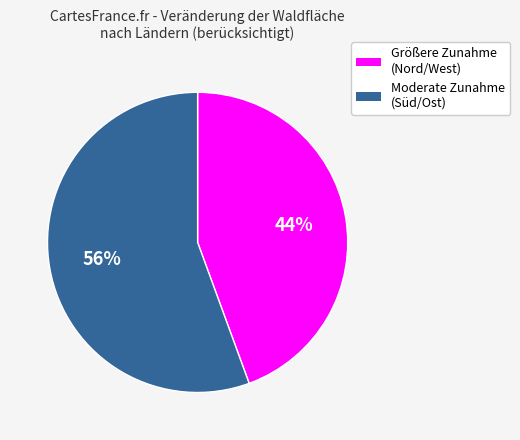

Which category has the smallest portion of the pie?

Größere Zunahme (Nord/West)